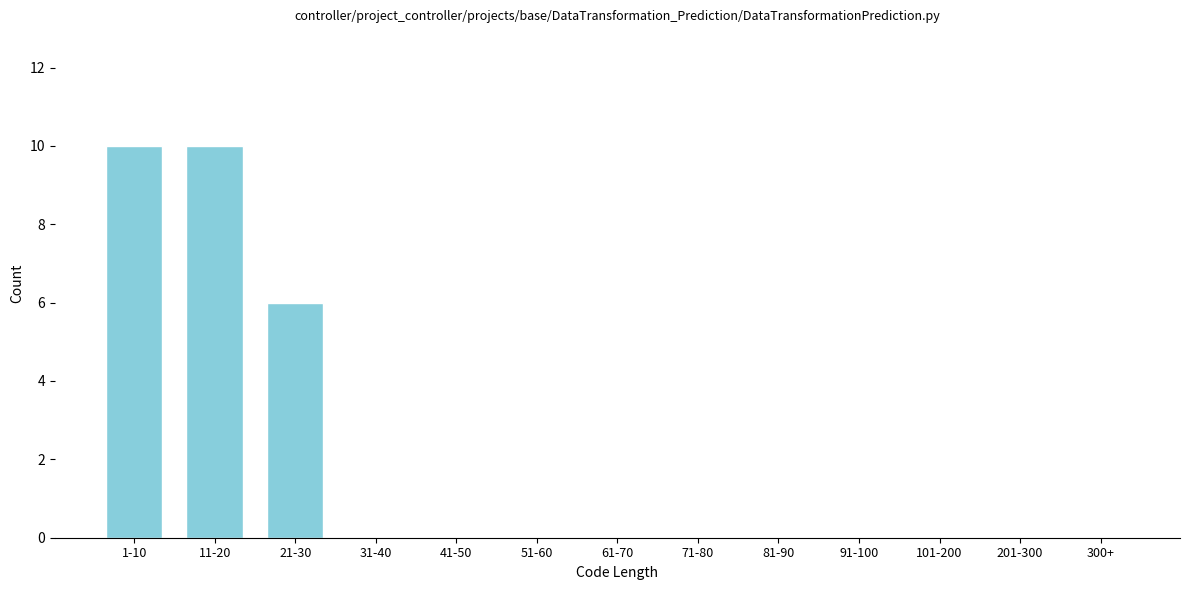

Reading left to right, what are all the values shown in this chart?

1-10=10	11-20=10	21-30=6	31-40=0	41-50=0	51-60=0	61-70=0	71-80=0	81-90=0	91-100=0	101-200=0	201-300=0	300+=0